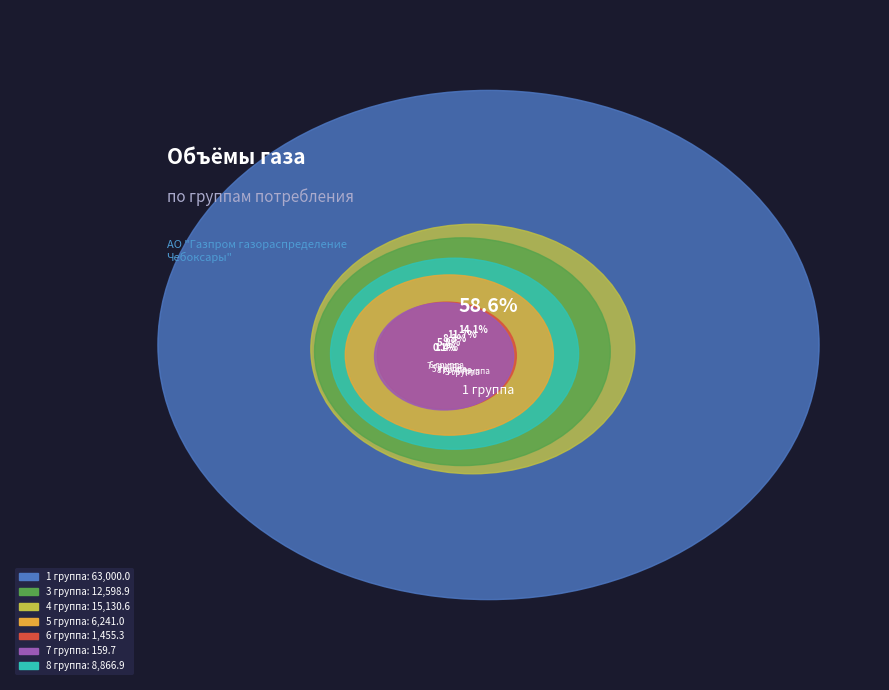

The 3 группа slice represents 3% of the pie. True or false?

False